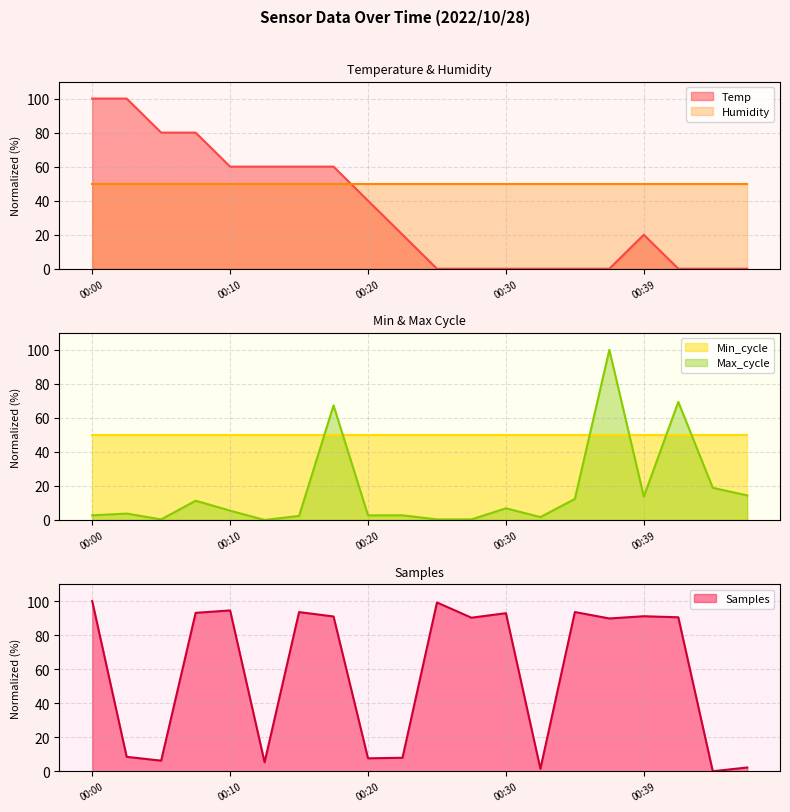

How many times do Humidity and Temp cross each other?

1